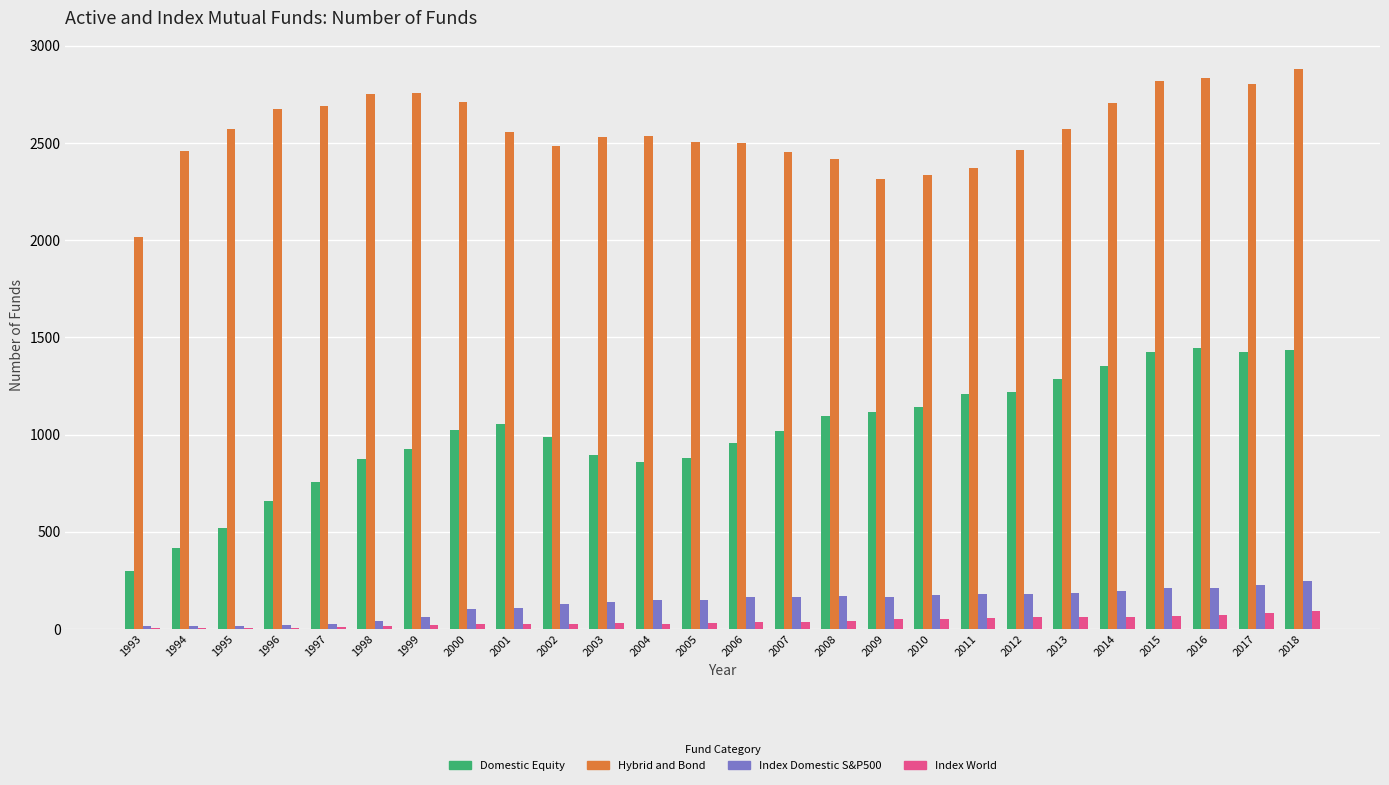

Which series has the widest spread of values?

Domestic Equity